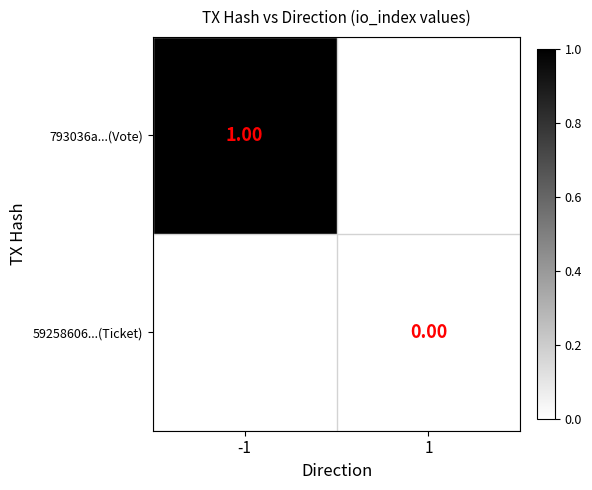

Which category has the lowest value across all series?

1